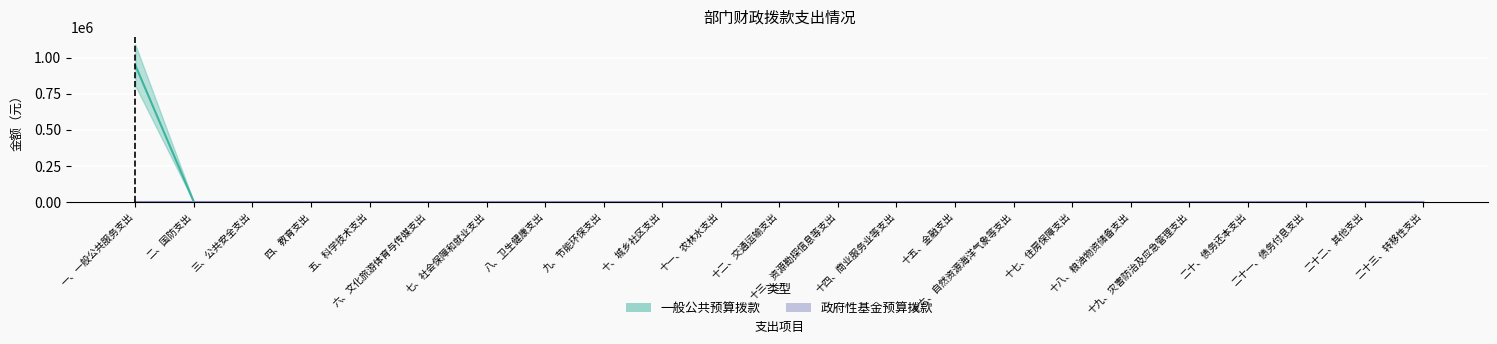

Is it true that the value at 十、城乡社区支出 is 306749?

False